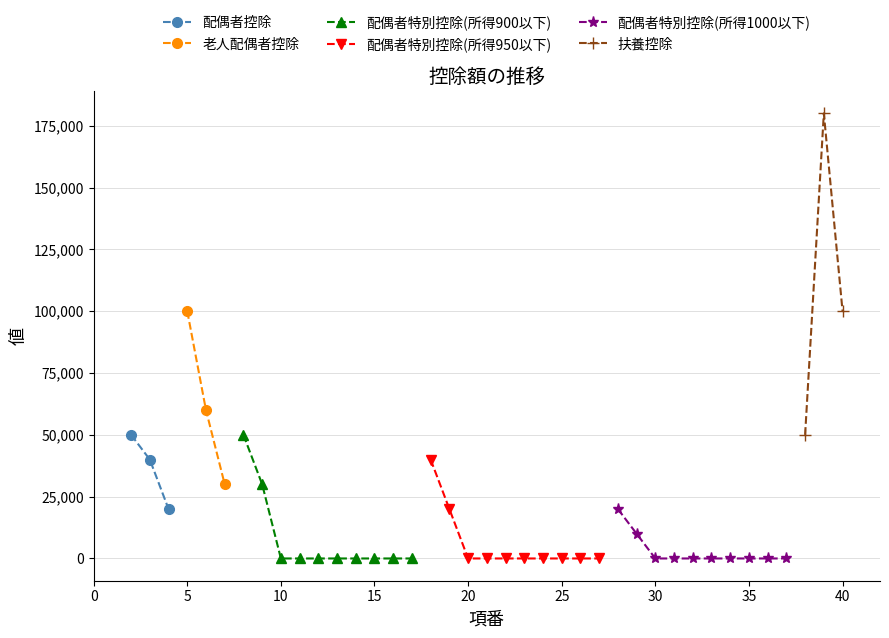

What is the maximum value for 配偶者控除?

50000